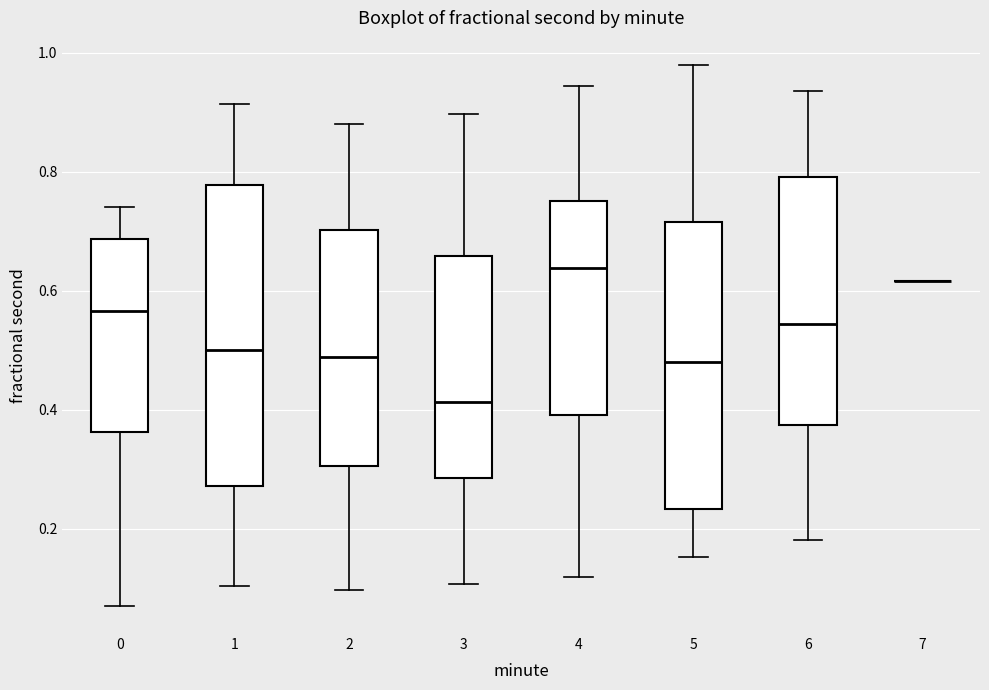

Reading left to right, read every box against the y-axis: the position of its median line, the range the box covers, and the ends of its whiskers. The values are not printed on the chart, so give them approximately, as read against the axis.

0: median 0.56, box 0.36 to 0.68, whiskers 0.06 to 0.74
1: median 0.50, box 0.28 to 0.78, whiskers 0.10 to 0.92
2: median 0.48, box 0.30 to 0.70, whiskers 0.10 to 0.88
3: median 0.42, box 0.28 to 0.66, whiskers 0.10 to 0.90
4: median 0.64, box 0.40 to 0.76, whiskers 0.12 to 0.94
5: median 0.48, box 0.24 to 0.72, whiskers 0.16 to 0.98
6: median 0.54, box 0.38 to 0.80, whiskers 0.18 to 0.94
7: box collapsed to a line at 0.62, whiskers 0.62 to 0.62